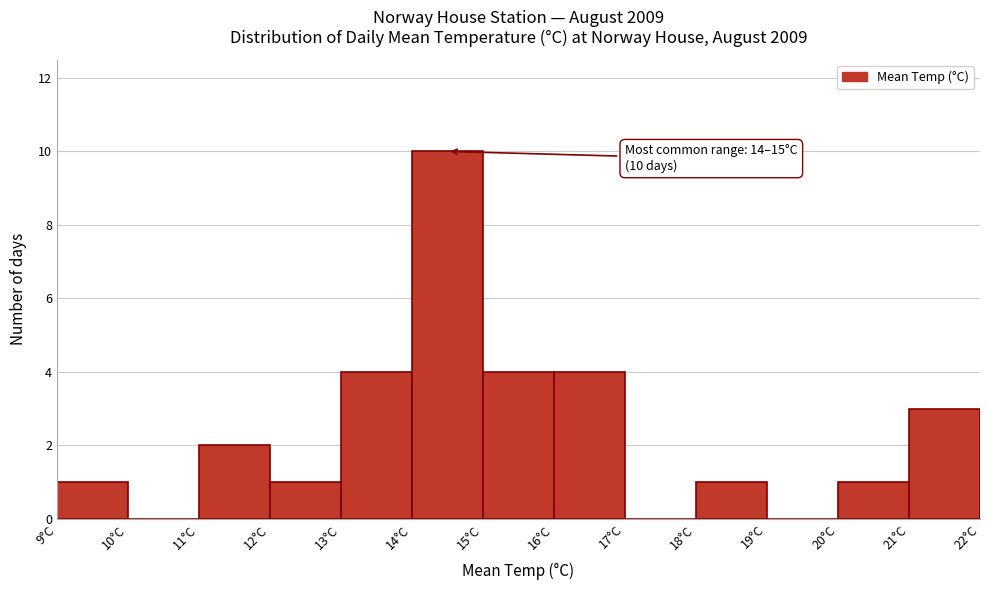

Which range on the x-axis has the tallest bar?

14 to 15